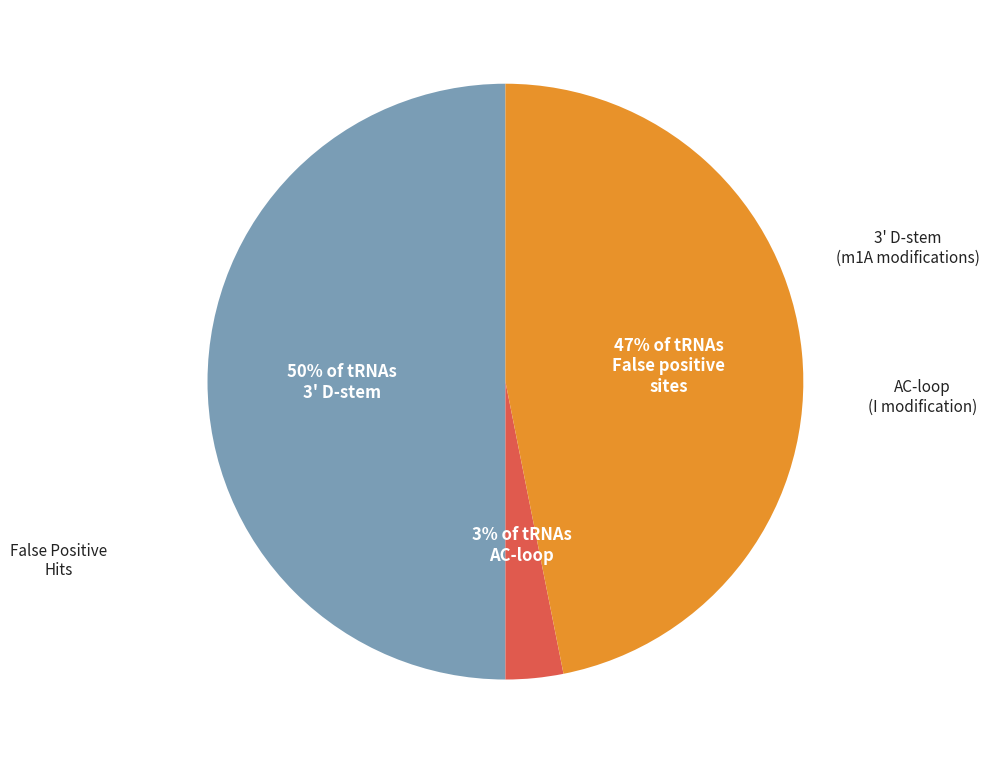

Count the number of slices in the pie.

3